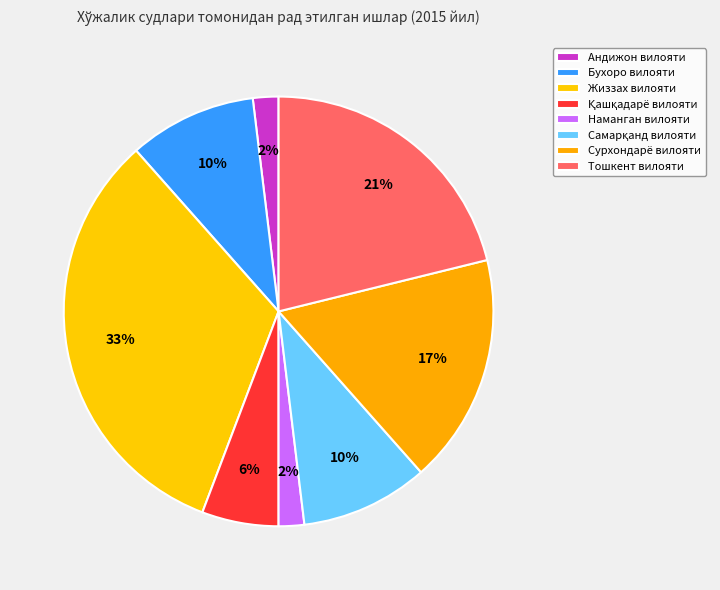

How many segments does this pie chart have?

8